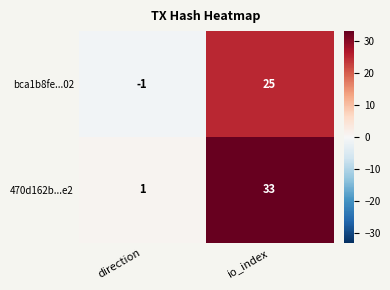

Which series has the widest spread of values?

470d162b...e2